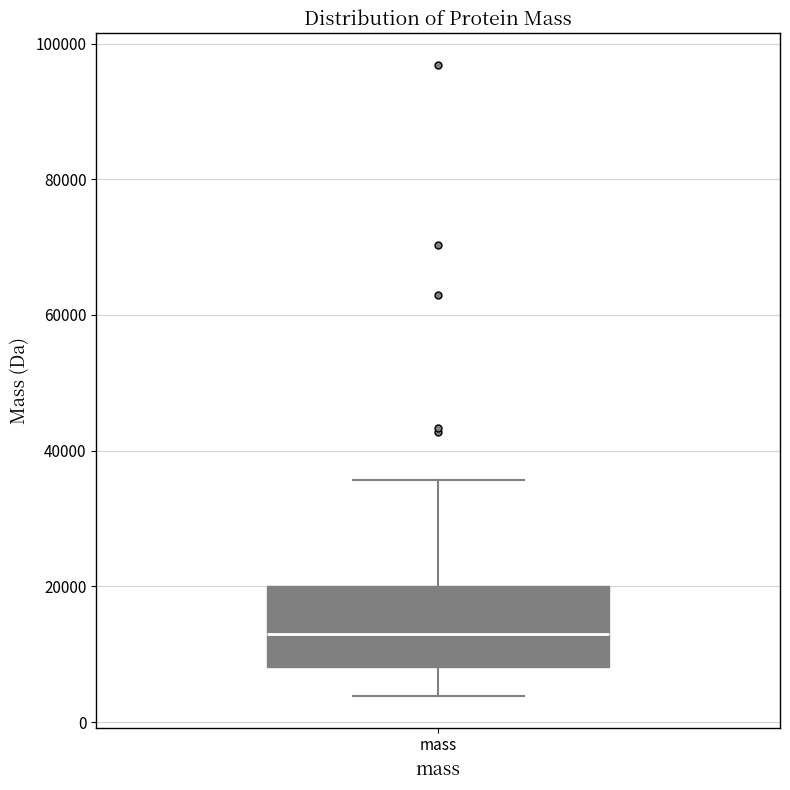

Where is the lower edge of the box for mass on the y-axis? The values are not printed on the chart, so give them approximately, as read against the axis.

8000